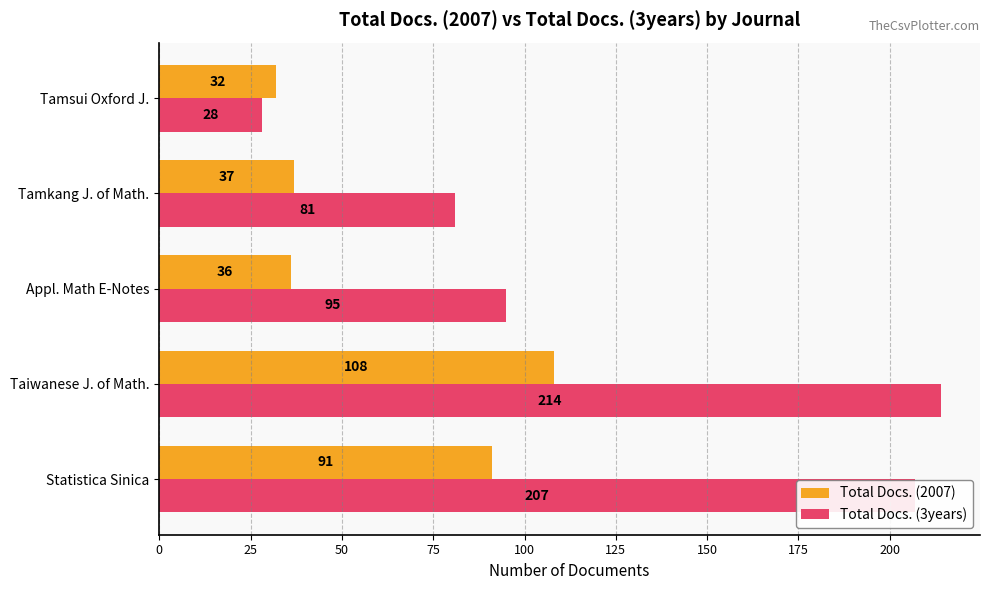

At which category is the sum across all series the highest?

Taiwanese J. of Math.